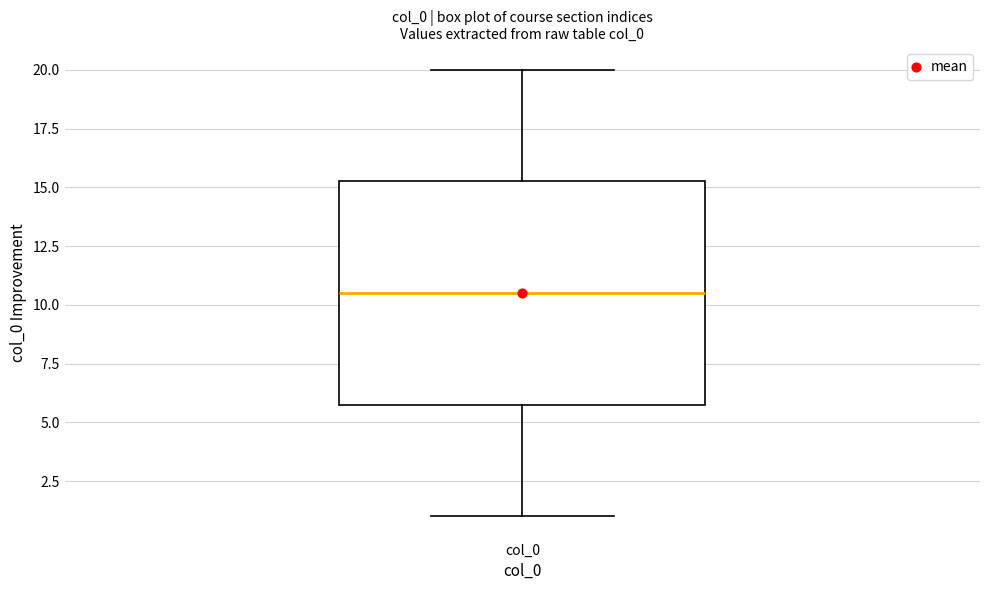

Read this box plot against the y-axis: the position of the median line, the range covered by the box, and the ends of both whiskers. The values are not printed on the chart, so give them approximately, as read against the axis.

median 10.5, box 6.0 to 15.5, whiskers 1.0 to 20.0